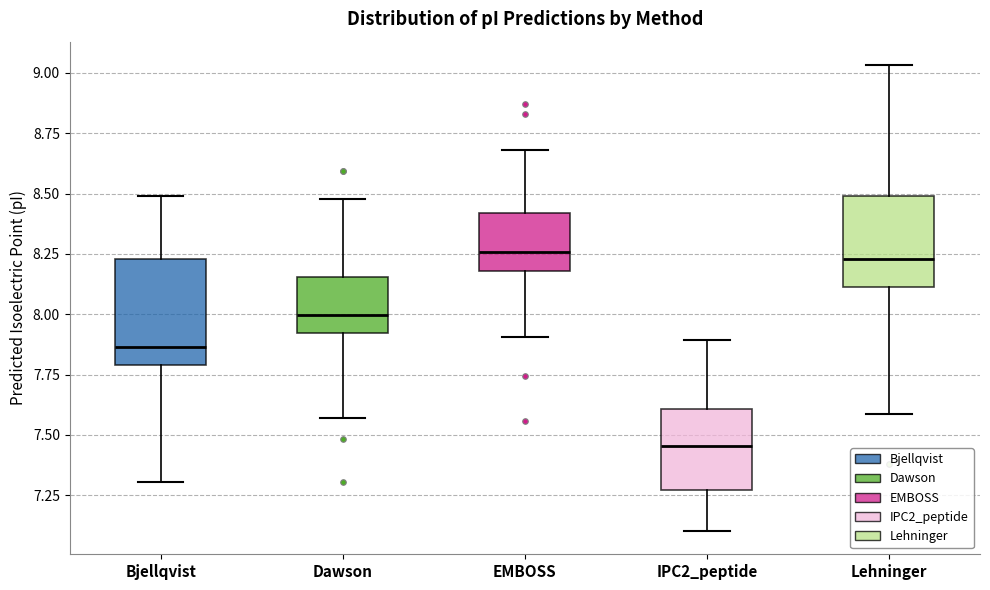

Where does the median line of the box for Lehninger sit on the y-axis? The values are not printed on the chart, so give them approximately, as read against the axis.

8.25